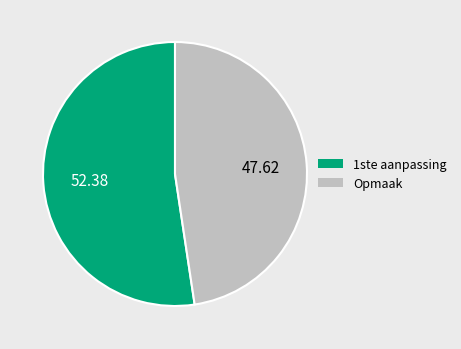

Rank the categories by value from highest to lowest.

1ste aanpassing, Opmaak